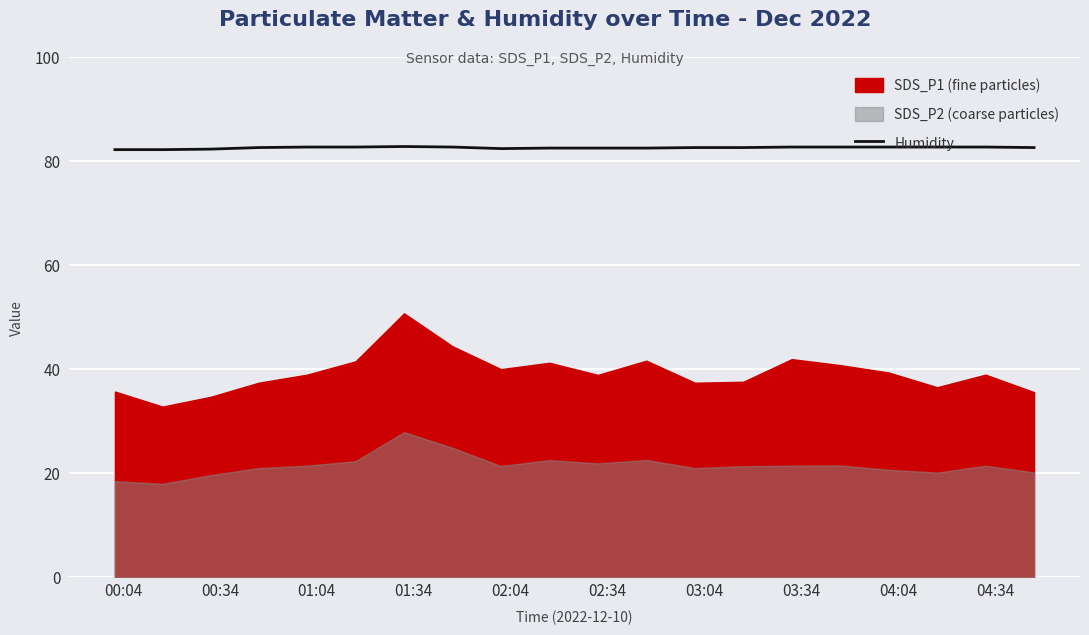

Which label corresponds to the smallest value in the chart?

00:04